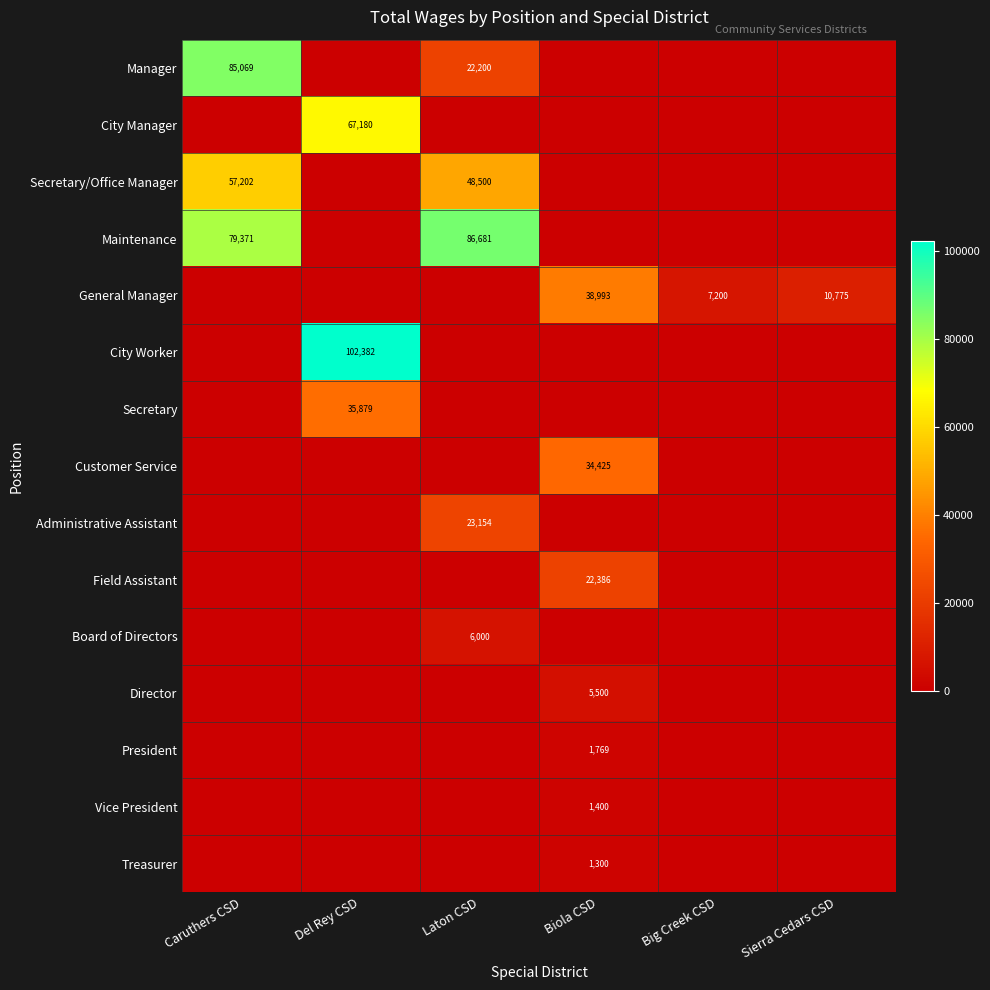

True or false: Secretary has a value of 35879 at Del Rey CSD.

True